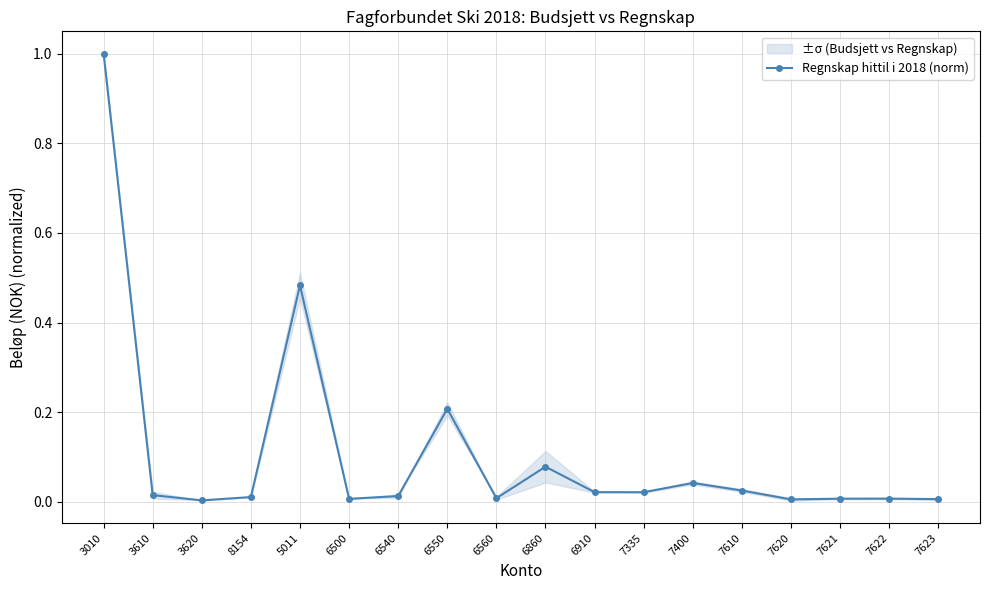

How many interior local peaks (higher than both neighbors) does the data have?

5